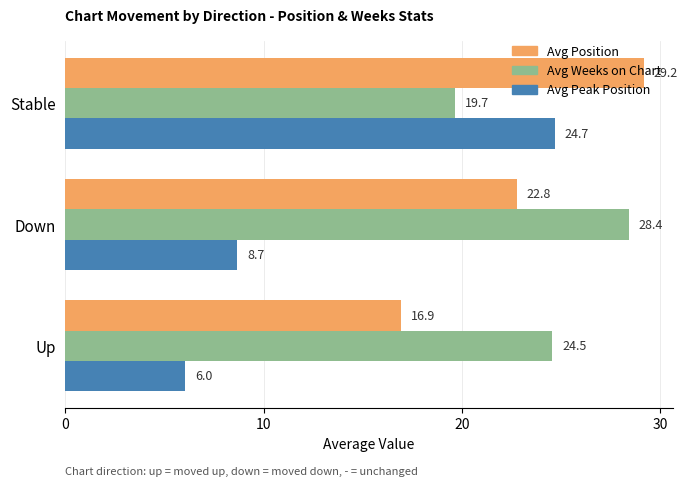

What is the sum of the Avg Position values at Stable and Up?

46.1